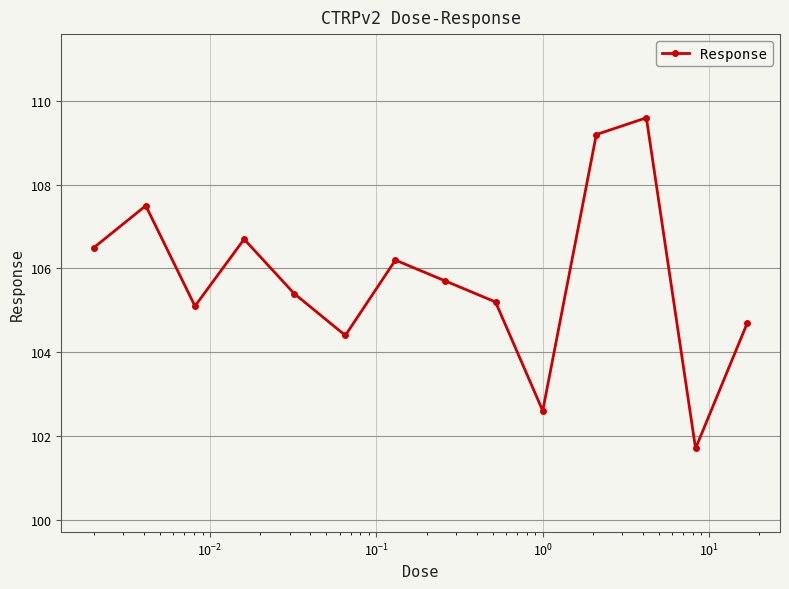

How many points are lower than both their immediate neighbors (excluding endpoints)?

4